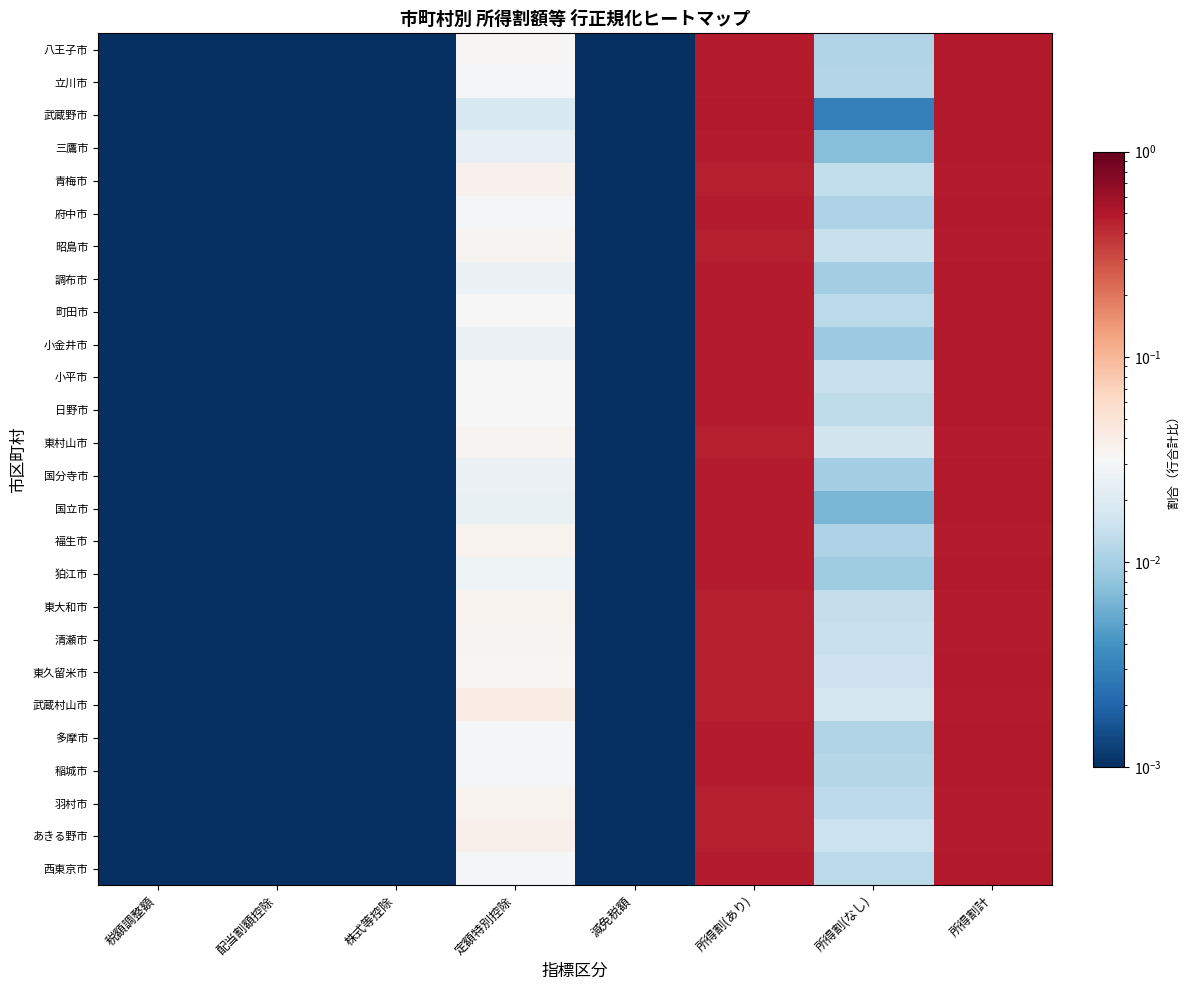

Reading left to right, transcribe all the data shown in this chart.

八王子市: 税額調整額=0.0	配当割額控除=0.0	株式等控除=0.0	定額特別控除=0.0	減免税額=0.0	所得割(あり)=0.5	所得割(なし)=0.0	所得割計=0.5
立川市: 税額調整額=0.0	配当割額控除=0.0	株式等控除=0.0	定額特別控除=0.0	減免税額=0.0	所得割(あり)=0.5	所得割(なし)=0.0	所得割計=0.5
武蔵野市: 税額調整額=0.0	配当割額控除=0.0	株式等控除=0.0	定額特別控除=0.0	減免税額=0.0	所得割(あり)=0.5	所得割(なし)=0.0	所得割計=0.5
三鷹市: 税額調整額=0.0	配当割額控除=0.0	株式等控除=0.0	定額特別控除=0.0	減免税額=0.0	所得割(あり)=0.5	所得割(なし)=0.0	所得割計=0.5
青梅市: 税額調整額=0.0	配当割額控除=0.0	株式等控除=0.0	定額特別控除=0.0	減免税額=0.0	所得割(あり)=0.5	所得割(なし)=0.0	所得割計=0.5
府中市: 税額調整額=0.0	配当割額控除=0.0	株式等控除=0.0	定額特別控除=0.0	減免税額=0.0	所得割(あり)=0.5	所得割(なし)=0.0	所得割計=0.5
昭島市: 税額調整額=0.0	配当割額控除=0.0	株式等控除=0.0	定額特別控除=0.0	減免税額=0.0	所得割(あり)=0.5	所得割(なし)=0.0	所得割計=0.5
調布市: 税額調整額=0.0	配当割額控除=0.0	株式等控除=0.0	定額特別控除=0.0	減免税額=0.0	所得割(あり)=0.5	所得割(なし)=0.0	所得割計=0.5
町田市: 税額調整額=0.0	配当割額控除=0.0	株式等控除=0.0	定額特別控除=0.0	減免税額=0.0	所得割(あり)=0.5	所得割(なし)=0.0	所得割計=0.5
小金井市: 税額調整額=0.0	配当割額控除=0.0	株式等控除=0.0	定額特別控除=0.0	減免税額=0.0	所得割(あり)=0.5	所得割(なし)=0.0	所得割計=0.5
小平市: 税額調整額=0.0	配当割額控除=0.0	株式等控除=0.0	定額特別控除=0.0	減免税額=0.0	所得割(あり)=0.5	所得割(なし)=0.0	所得割計=0.5
日野市: 税額調整額=0.0	配当割額控除=0.0	株式等控除=0.0	定額特別控除=0.0	減免税額=0.0	所得割(あり)=0.5	所得割(なし)=0.0	所得割計=0.5
東村山市: 税額調整額=0.0	配当割額控除=0.0	株式等控除=0.0	定額特別控除=0.0	減免税額=0.0	所得割(あり)=0.5	所得割(なし)=0.0	所得割計=0.5
国分寺市: 税額調整額=0.0	配当割額控除=0.0	株式等控除=0.0	定額特別控除=0.0	減免税額=0.0	所得割(あり)=0.5	所得割(なし)=0.0	所得割計=0.5
国立市: 税額調整額=0.0	配当割額控除=0.0	株式等控除=0.0	定額特別控除=0.0	減免税額=0.0	所得割(あり)=0.5	所得割(なし)=0.0	所得割計=0.5
福生市: 税額調整額=0.0	配当割額控除=0.0	株式等控除=0.0	定額特別控除=0.0	減免税額=0.0	所得割(あり)=0.5	所得割(なし)=0.0	所得割計=0.5
狛江市: 税額調整額=0.0	配当割額控除=0.0	株式等控除=0.0	定額特別控除=0.0	減免税額=0.0	所得割(あり)=0.5	所得割(なし)=0.0	所得割計=0.5
東大和市: 税額調整額=0.0	配当割額控除=0.0	株式等控除=0.0	定額特別控除=0.0	減免税額=0.0	所得割(あり)=0.5	所得割(なし)=0.0	所得割計=0.5
清瀬市: 税額調整額=0.0	配当割額控除=0.0	株式等控除=0.0	定額特別控除=0.0	減免税額=0.0	所得割(あり)=0.5	所得割(なし)=0.0	所得割計=0.5
東久留米市: 税額調整額=0.0	配当割額控除=0.0	株式等控除=0.0	定額特別控除=0.0	減免税額=0.0	所得割(あり)=0.5	所得割(なし)=0.0	所得割計=0.5
武蔵村山市: 税額調整額=0.0	配当割額控除=0.0	株式等控除=0.0	定額特別控除=0.0	減免税額=0.0	所得割(あり)=0.5	所得割(なし)=0.0	所得割計=0.5
多摩市: 税額調整額=0.0	配当割額控除=0.0	株式等控除=0.0	定額特別控除=0.0	減免税額=0.0	所得割(あり)=0.5	所得割(なし)=0.0	所得割計=0.5
稲城市: 税額調整額=0.0	配当割額控除=0.0	株式等控除=0.0	定額特別控除=0.0	減免税額=0.0	所得割(あり)=0.5	所得割(なし)=0.0	所得割計=0.5
羽村市: 税額調整額=0.0	配当割額控除=0.0	株式等控除=0.0	定額特別控除=0.0	減免税額=0.0	所得割(あり)=0.5	所得割(なし)=0.0	所得割計=0.5
あきる野市: 税額調整額=0.0	配当割額控除=0.0	株式等控除=0.0	定額特別控除=0.0	減免税額=0.0	所得割(あり)=0.5	所得割(なし)=0.0	所得割計=0.5
西東京市: 税額調整額=0.0	配当割額控除=0.0	株式等控除=0.0	定額特別控除=0.0	減免税額=0.0	所得割(あり)=0.5	所得割(なし)=0.0	所得割計=0.5